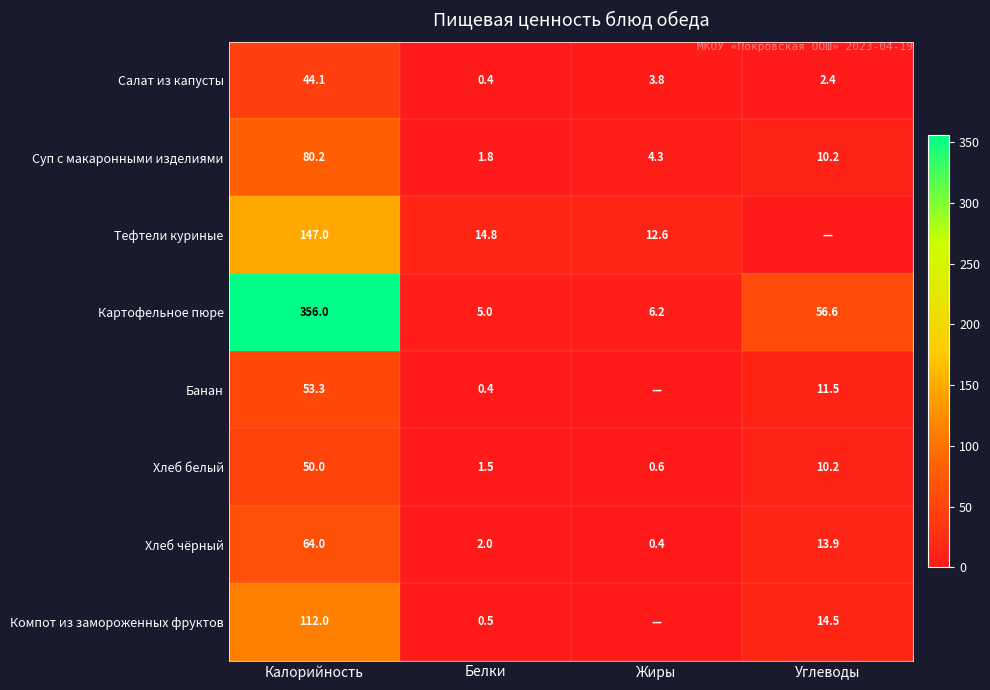

How many values in the Суп с макаронными изделиями series are below 10?

2